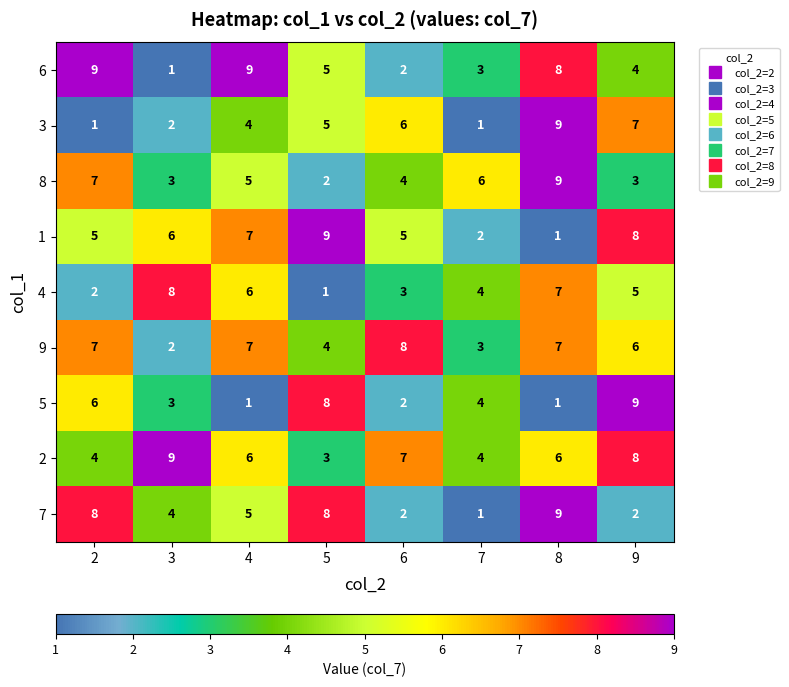

At how many categories does at least one series exceed 3?

8